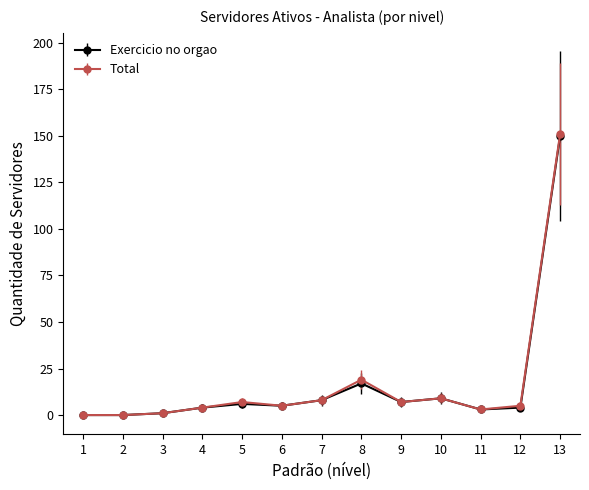

Which series changed the most between 2 and 13?

Total